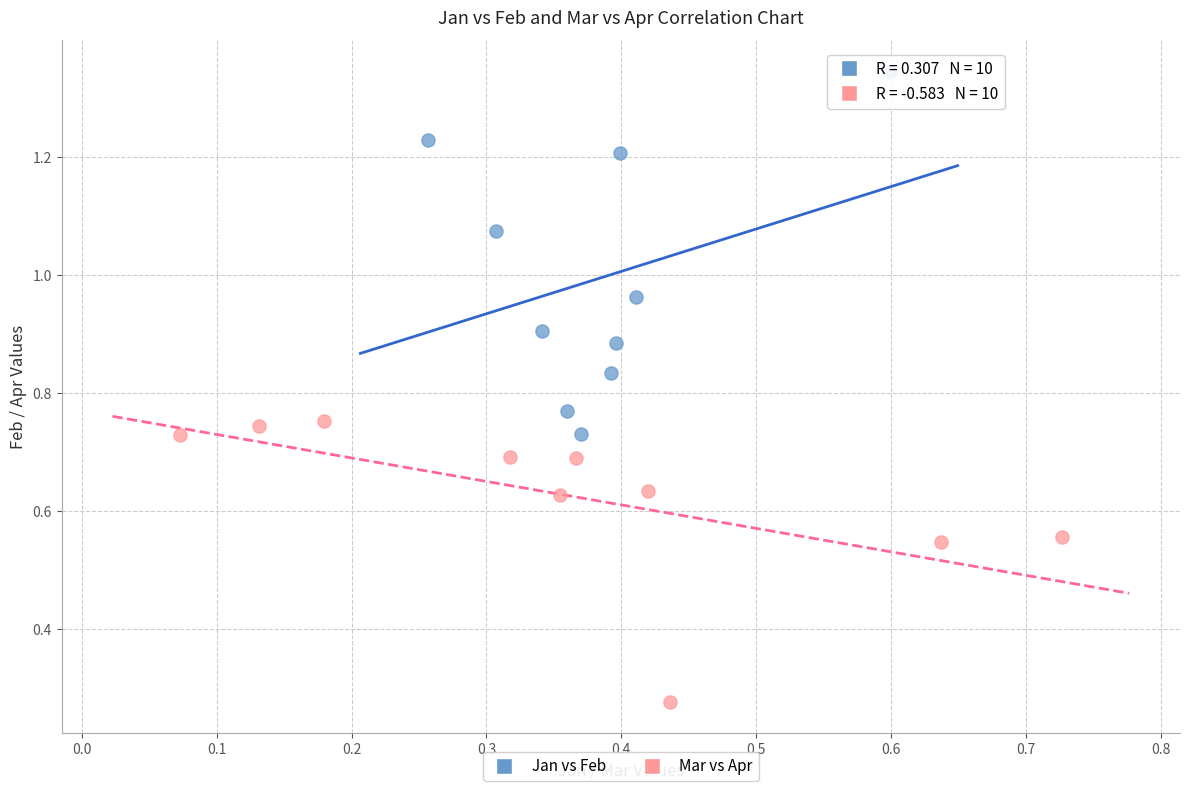

Which series contains the lowest Y value?

Mar vs Apr